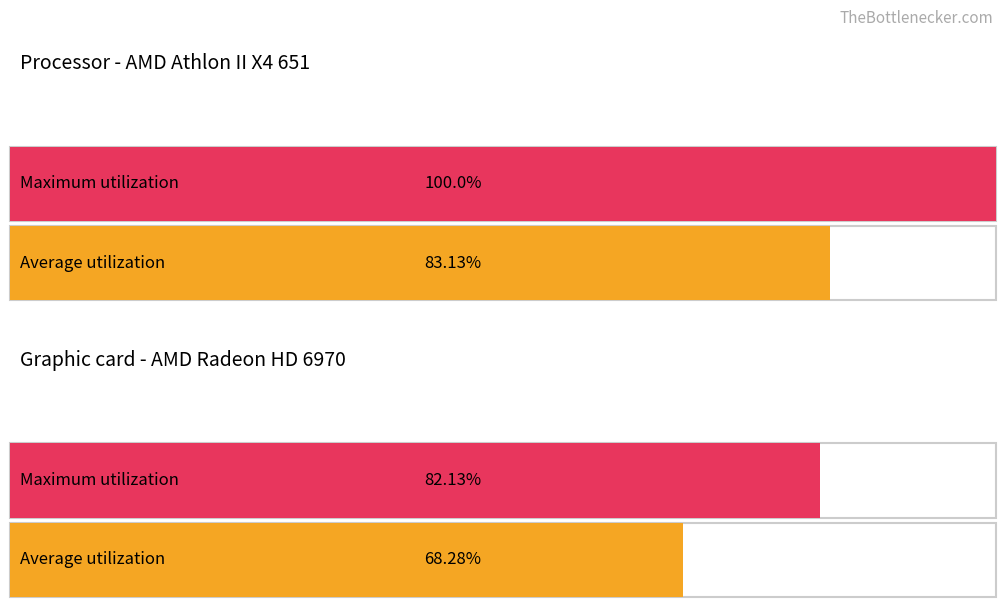

Does the chart contain any negative values?

No